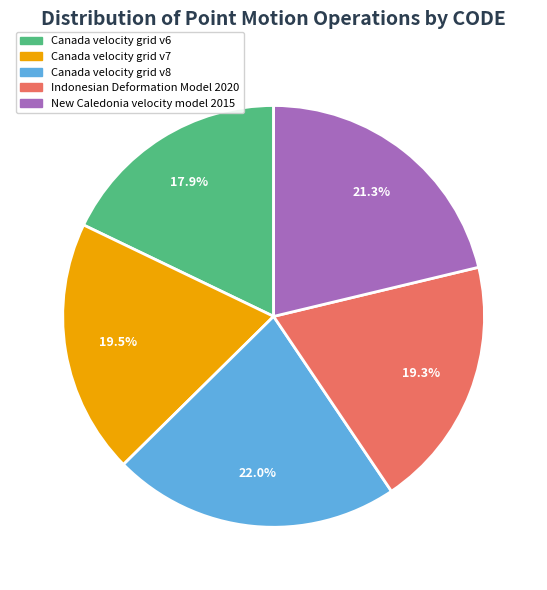

What is the total percentage of Indonesian Deformation Model 2020 and New Caledonia velocity model 2015?

40.6%